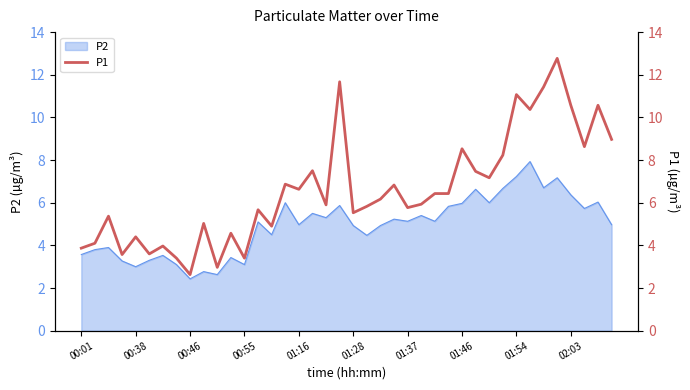

True or false: P2 has a value of 10.7 at 01:46.

False